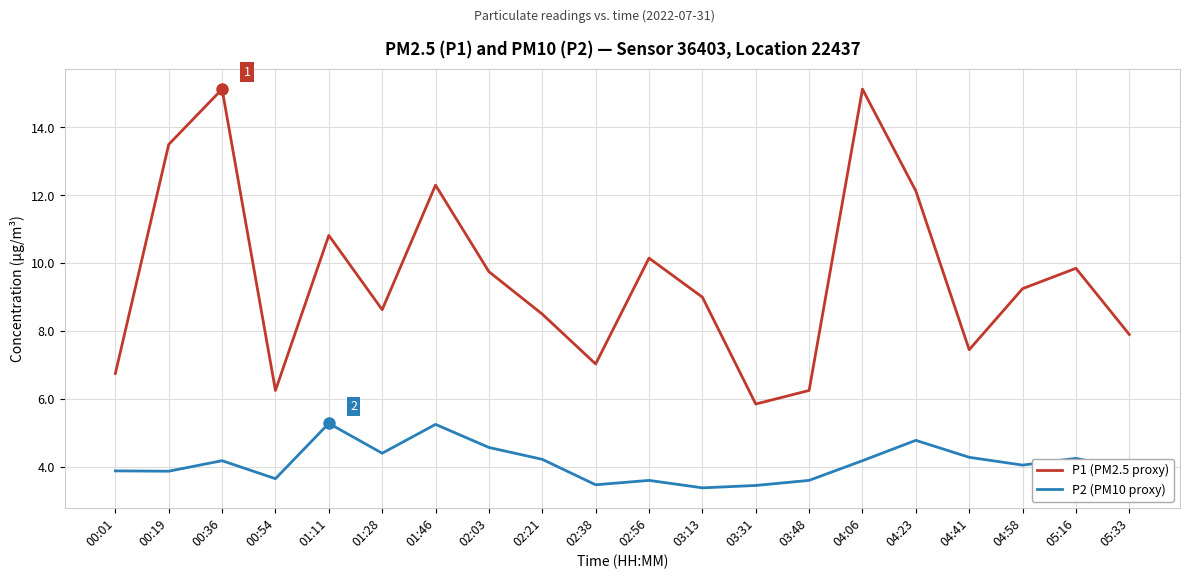

Is it true that P1 (PM2.5 proxy) equals 16.3 at 04:23?

False